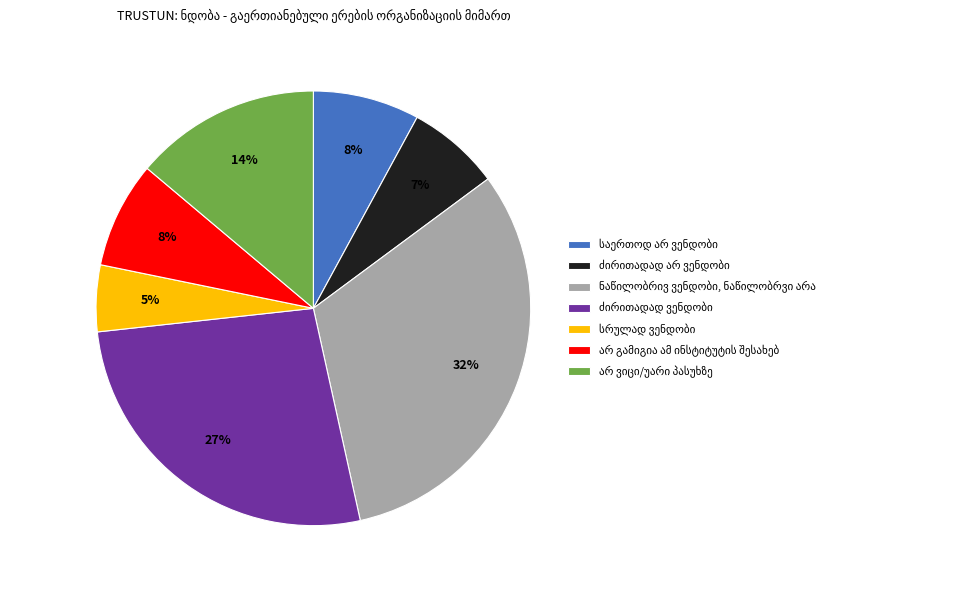

To the nearest percent, what is the difference between the largest and smallest slice percentages?

27%